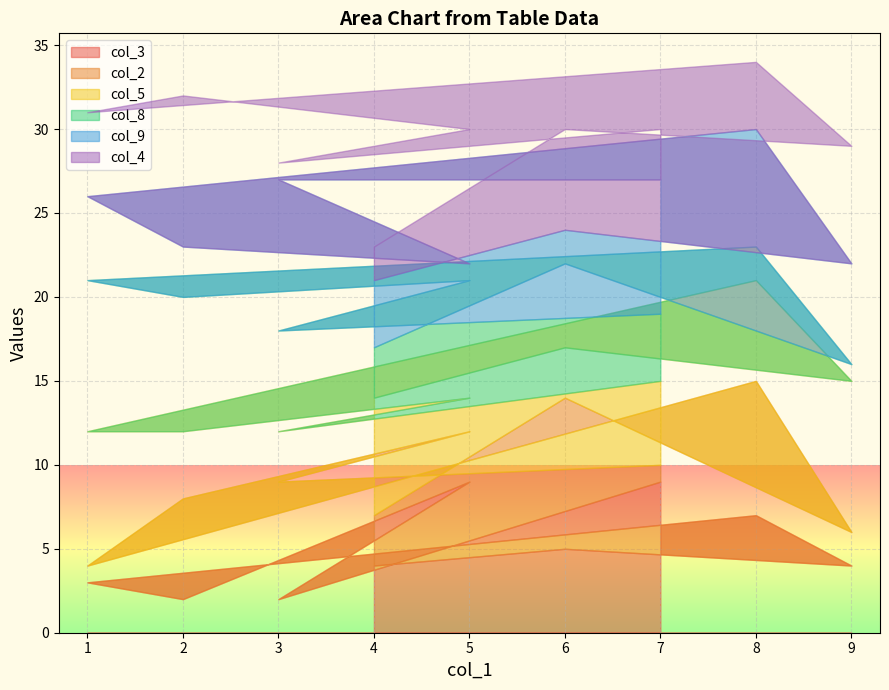

Is it true that col_5 equals 1 at 8?

False